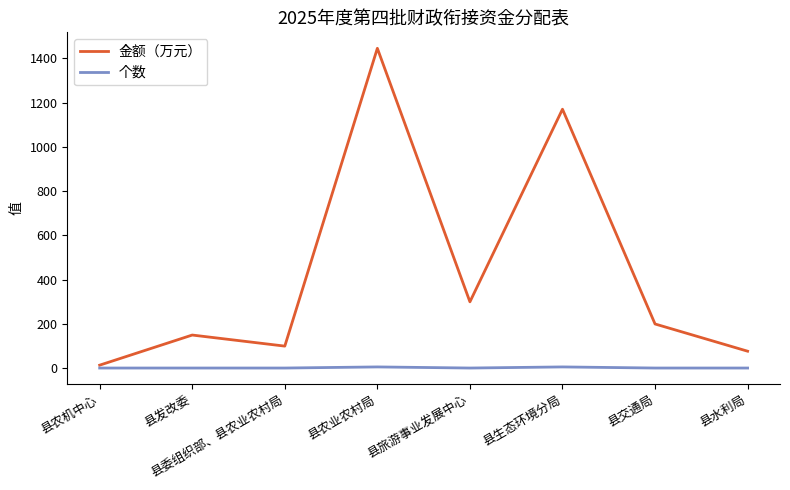

Is it true that 金额（万元） equals 318 at 县生态环境分局?

False